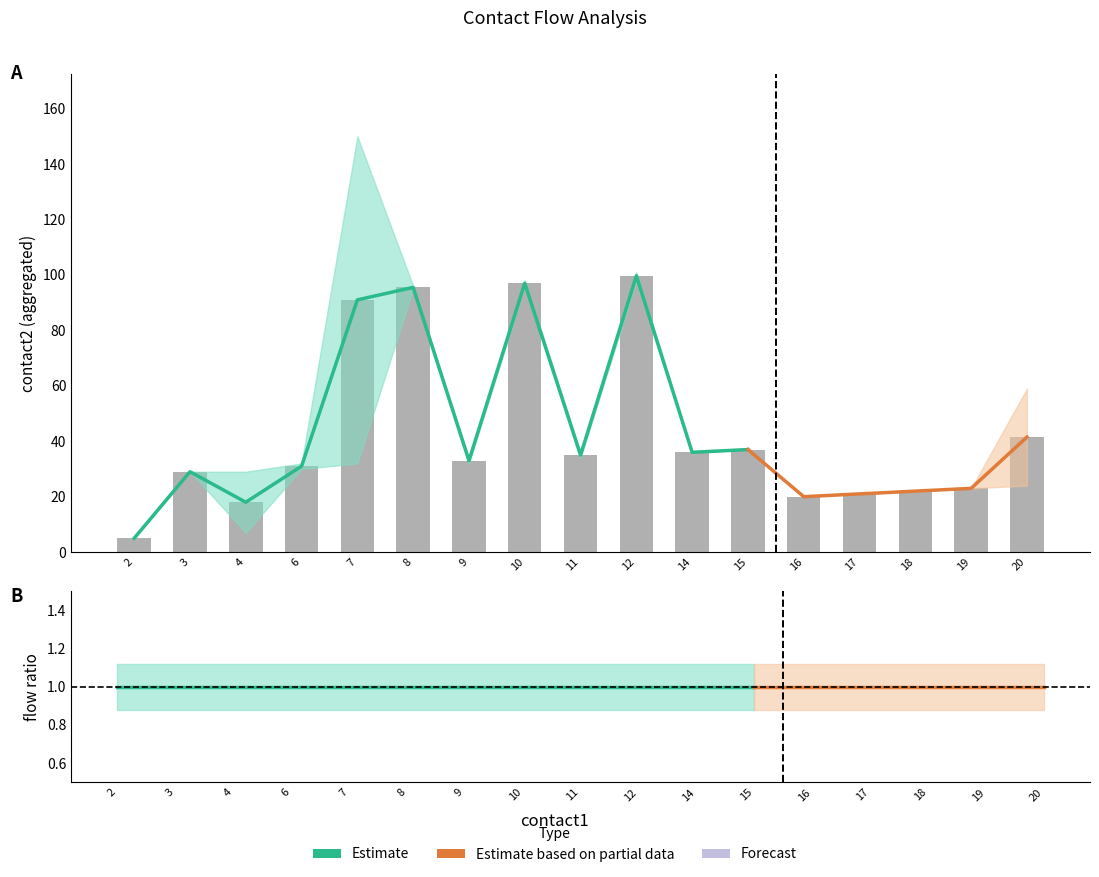

Reading left to right, extract all data points from this chart.

contact2_mean: 2=5.0	3=29.0	4=18.0	6=31.0	7=91.0	8=95.5	9=33.0	10=97.0	11=35.0	12=99.7	14=36.0	15=37.0	16=20.0	17=21.0	18=22.0	19=23.0	20=41.5
contact2_low: 2=5.0	3=29.0	4=7.0	6=30.0	7=32.0	8=95.0	9=32.0	10=96.0	11=34.0	12=98.0	14=36.0	15=37.0	16=20.0	17=21.0	18=22.0	19=23.0	20=24.0
contact2_high: 2=5.0	3=29.0	4=29.0	6=32.0	7=150.0	8=96.0	9=34.0	10=98.0	11=36.0	12=101.0	14=36.0	15=37.0	16=20.0	17=21.0	18=22.0	19=23.0	20=59.0
flow1: 2=1.0	3=1.0	4=1.0	6=1.0	7=1.0	8=1.0	9=1.0	10=1.0	11=1.0	12=1.0	14=1.0	15=1.0	16=1.0	17=1.0	18=1.0	19=1.0	20=1.0
flow2: 2=1.0	3=1.0	4=1.0	6=1.0	7=1.0	8=1.0	9=1.0	10=1.0	11=1.0	12=1.0	14=1.0	15=1.0	16=1.0	17=1.0	18=1.0	19=1.0	20=1.0